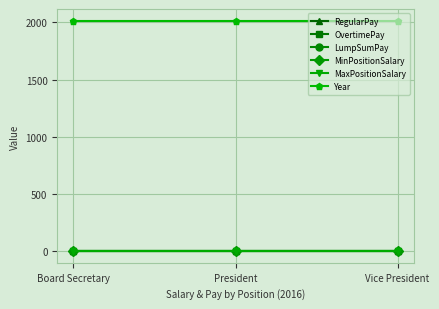

Is this an area chart (filled region under the line)?

No